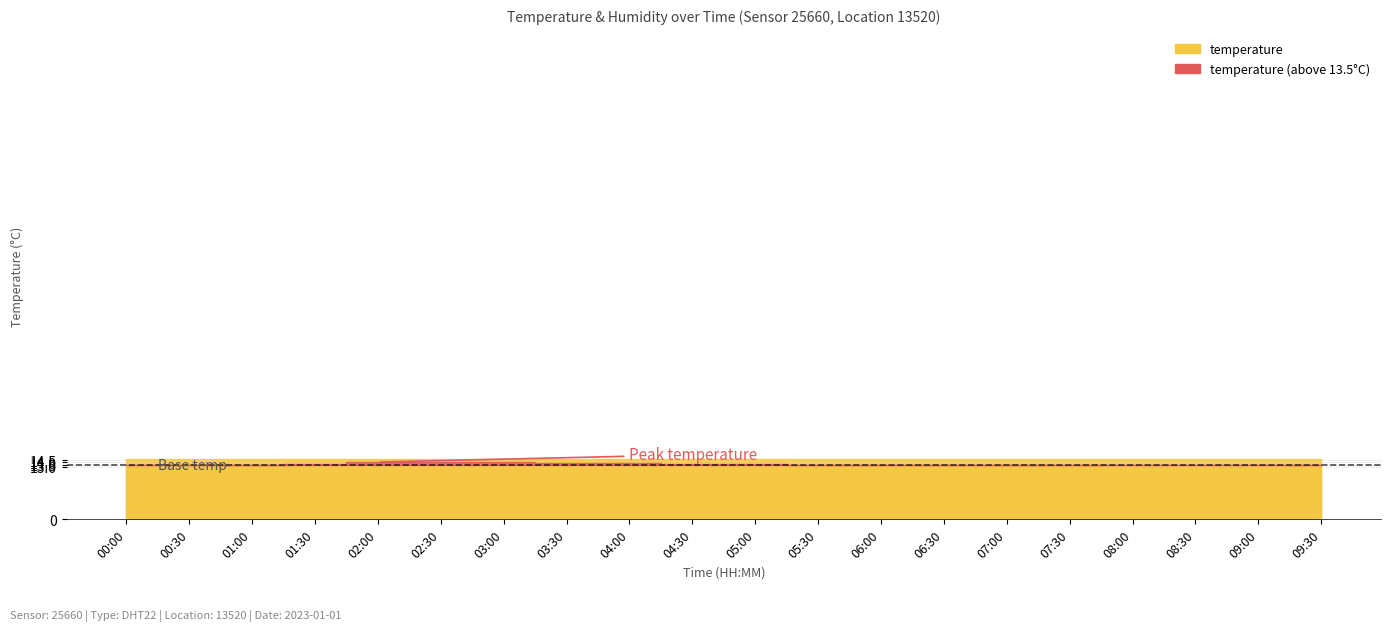

What is the sum of all humidity values?

1998.0